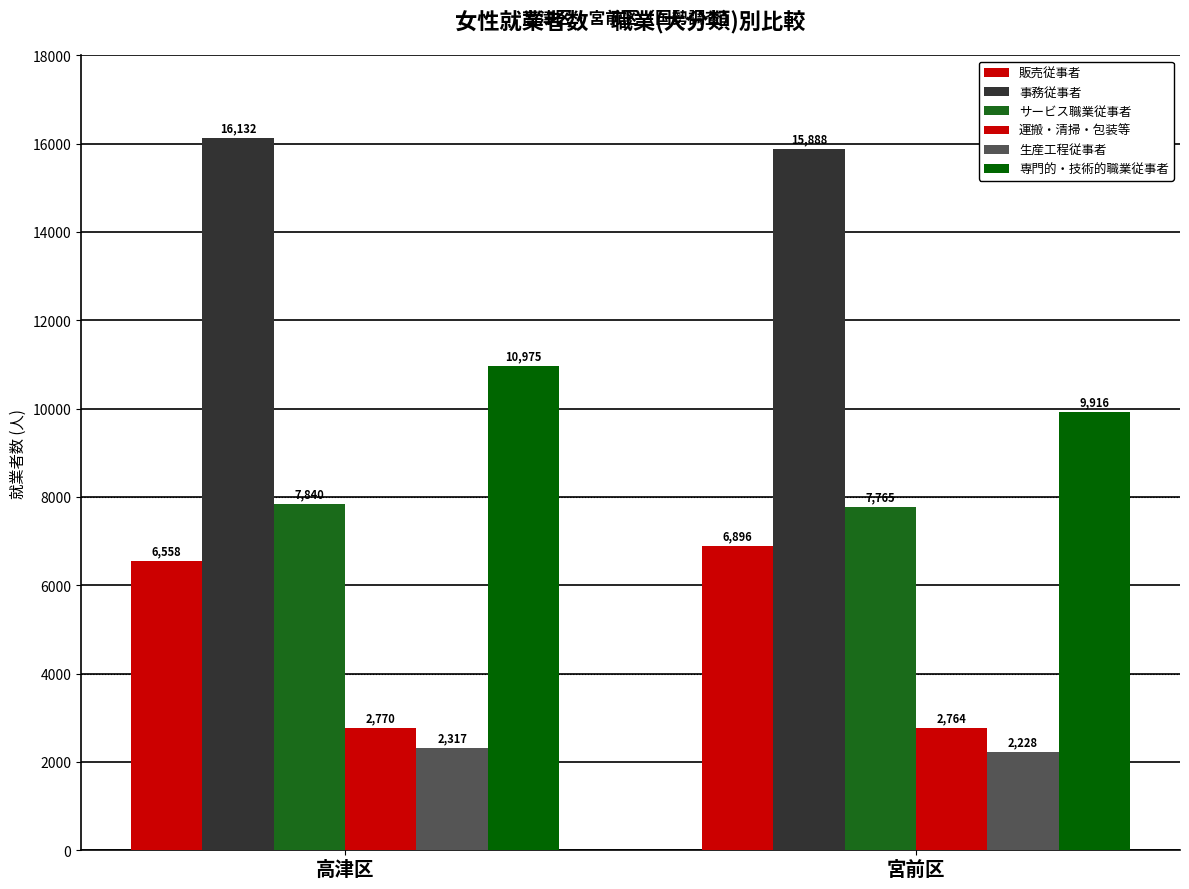

Rank the series by their maximum value, from highest to lowest.

事務従事者, 専門的・技術的職業従事者, サービス職業従事者, 販売従事者, 運搬・清掃・包装等, 生産工程従事者